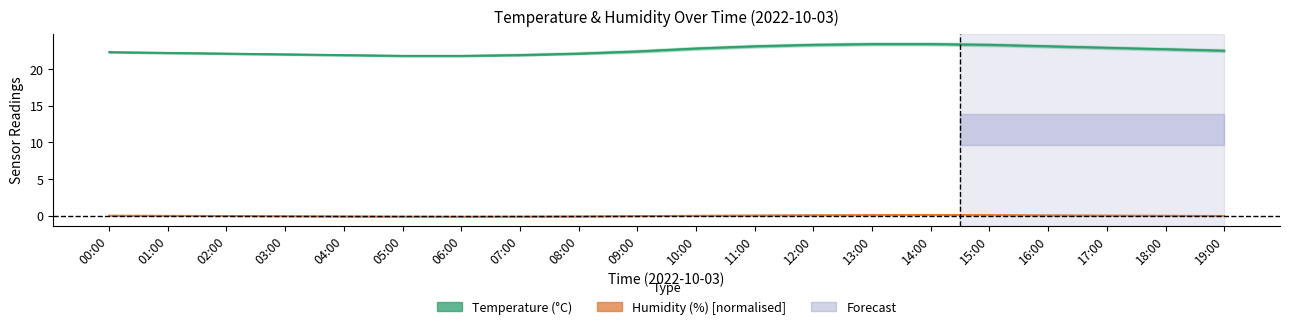

True or false: humidity_upper and humidity_lower intersect in this chart.

False